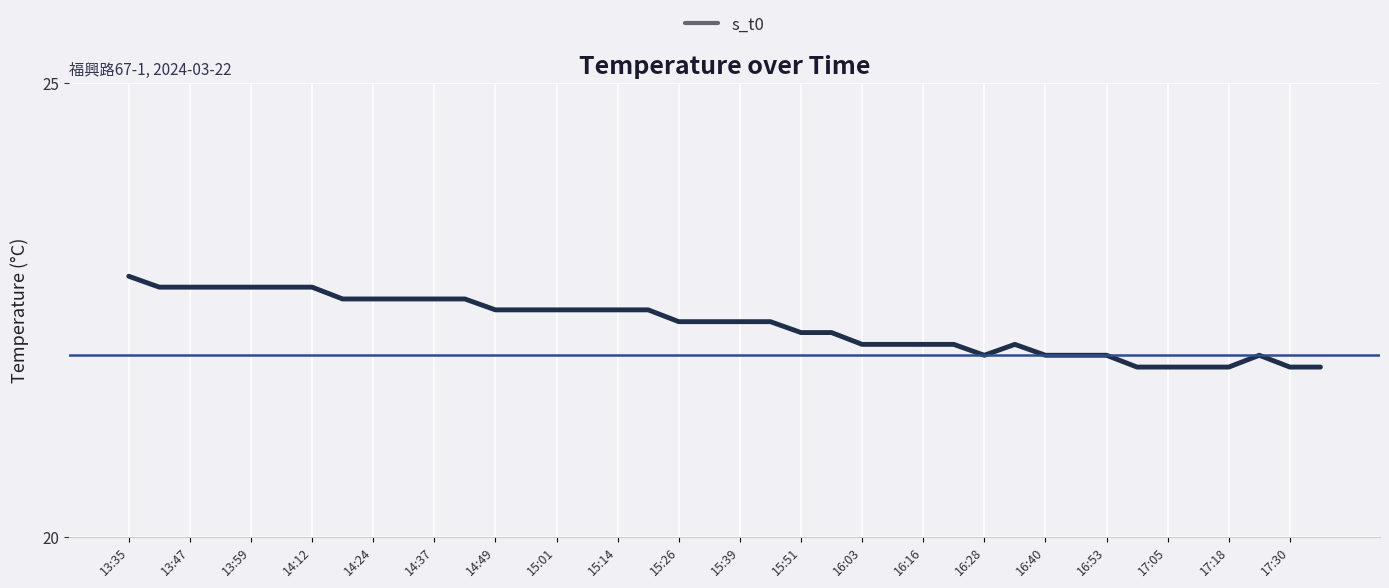

What is the difference between the maximum and minimum values?

1.0